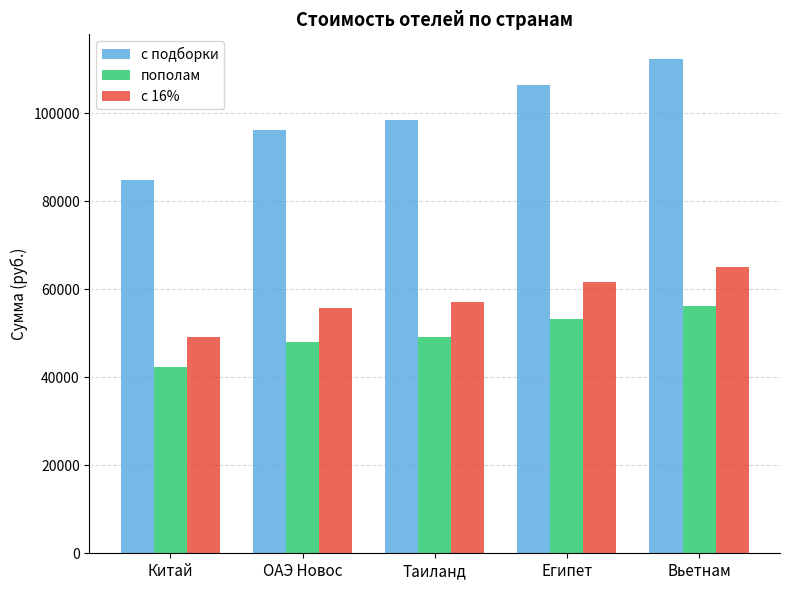

Reading right to left, transcribe all the data shown in this chart.

с подборки: 112275.0	106339.0	98349.0	96067.0	84710.0
пополам: 56137.5	53169.5	49174.5	48033.5	42355.0
с 16%: 65119.5	61676.6	57042.4	55718.9	49131.8